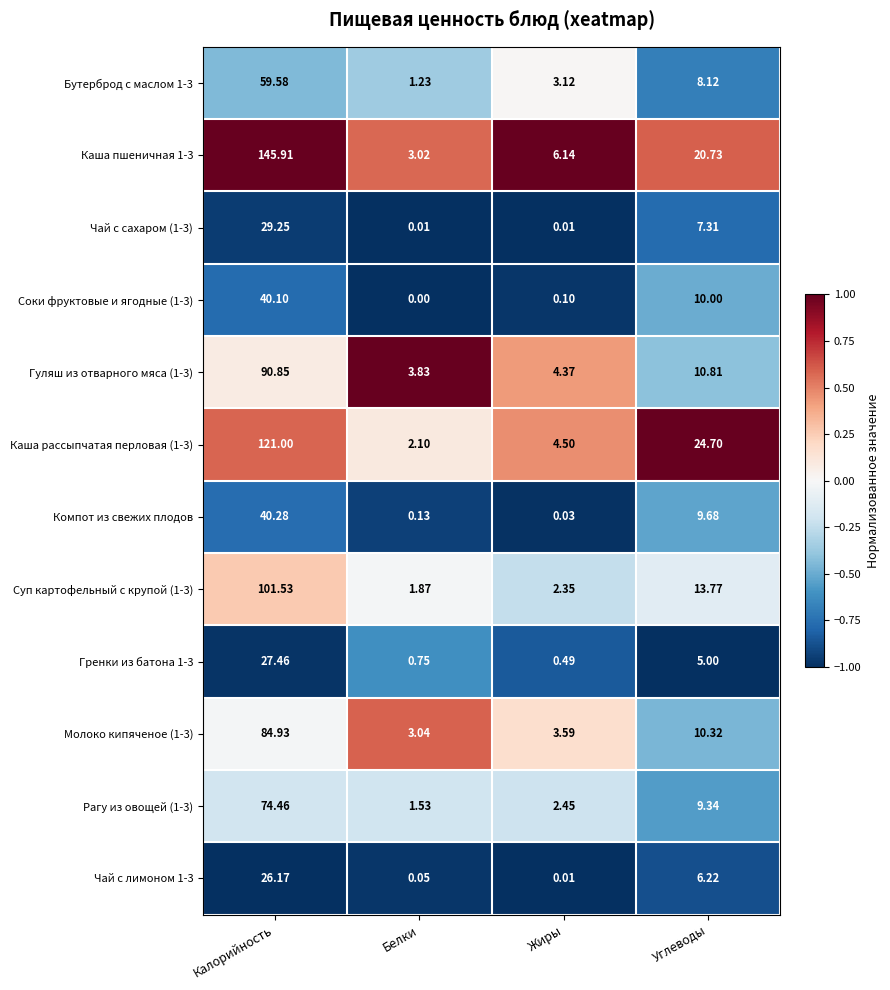

What is the spread (max minus min) of values at Углеводы?

19.7